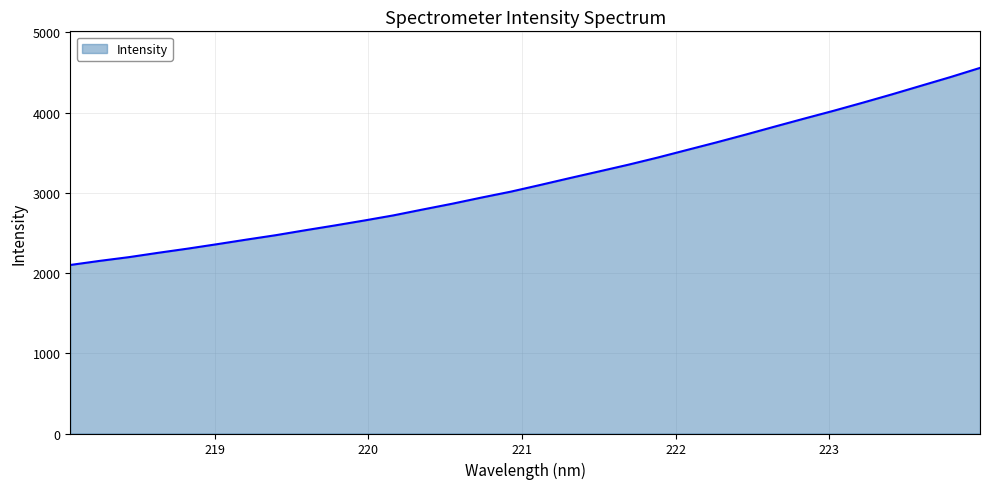

What is the maximum value shown in the chart?

4556.2